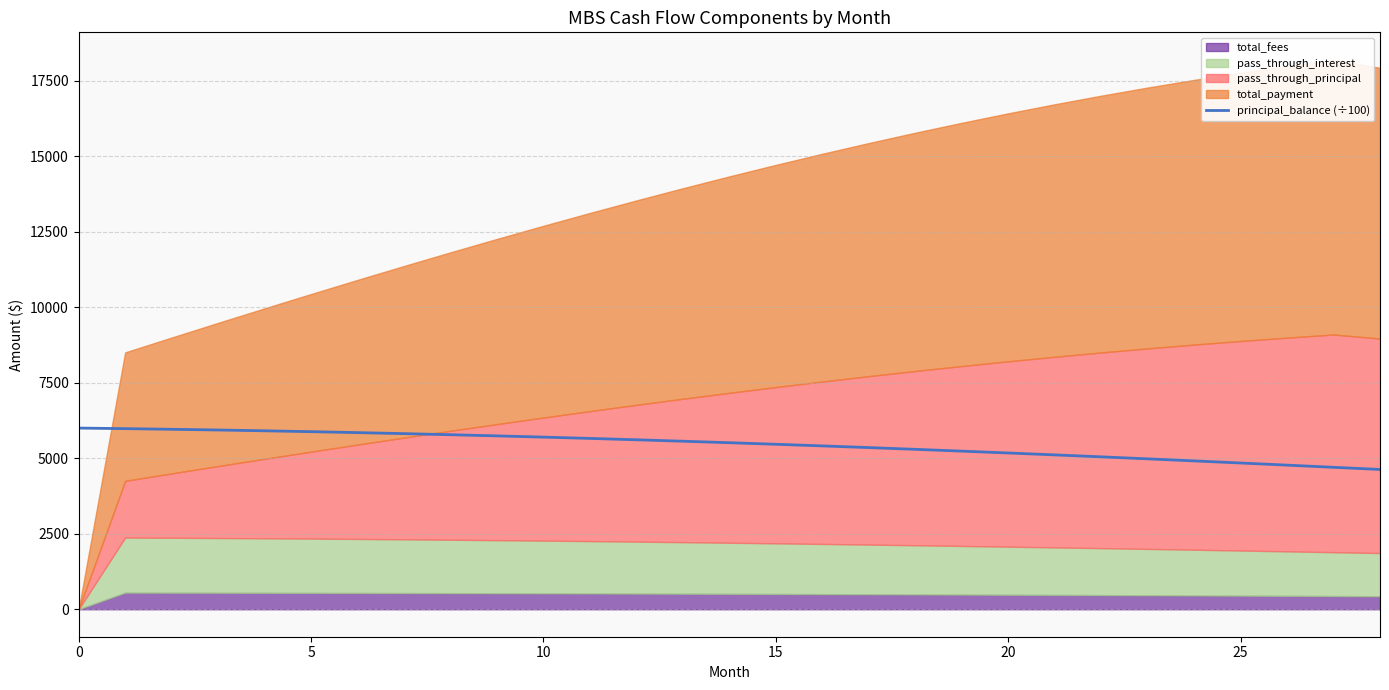

Which has a higher value, 14 or 16?

14